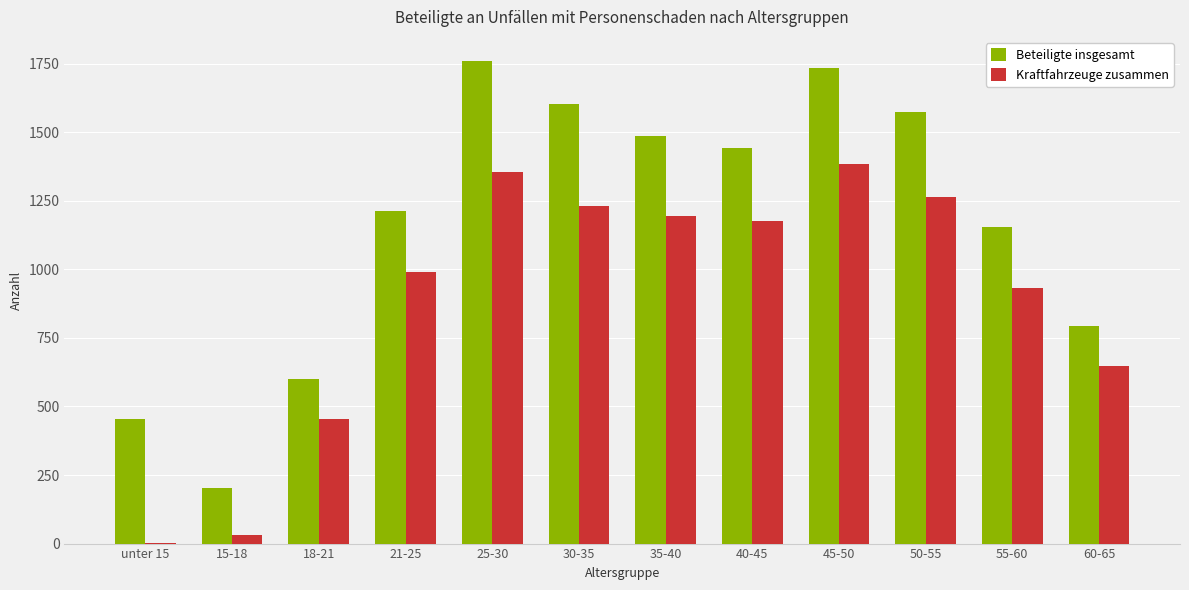

What is the sum of all Beteiligte insgesamt values?

14029